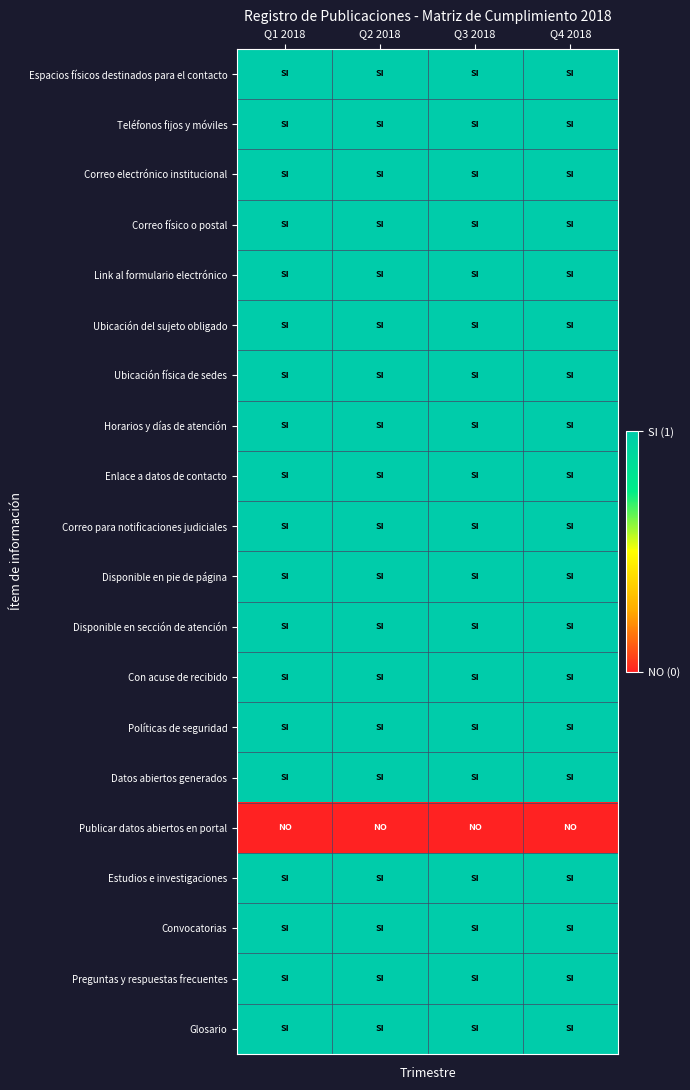

Reading right to left, transcribe all the data shown in this chart.

Espacios físicos destinados para el contacto: Q4 2018=1	Q3 2018=1	Q2 2018=1	Q1 2018=1
Teléfonos fijos y móviles: Q4 2018=1	Q3 2018=1	Q2 2018=1	Q1 2018=1
Correo electrónico institucional: Q4 2018=1	Q3 2018=1	Q2 2018=1	Q1 2018=1
Correo físico o postal: Q4 2018=1	Q3 2018=1	Q2 2018=1	Q1 2018=1
Link al formulario electrónico: Q4 2018=1	Q3 2018=1	Q2 2018=1	Q1 2018=1
Ubicación del sujeto obligado: Q4 2018=1	Q3 2018=1	Q2 2018=1	Q1 2018=1
Ubicación física de sedes: Q4 2018=1	Q3 2018=1	Q2 2018=1	Q1 2018=1
Horarios y días de atención: Q4 2018=1	Q3 2018=1	Q2 2018=1	Q1 2018=1
Enlace a datos de contacto: Q4 2018=1	Q3 2018=1	Q2 2018=1	Q1 2018=1
Correo para notificaciones judiciales: Q4 2018=1	Q3 2018=1	Q2 2018=1	Q1 2018=1
Disponible en pie de página: Q4 2018=1	Q3 2018=1	Q2 2018=1	Q1 2018=1
Disponible en sección de atención: Q4 2018=1	Q3 2018=1	Q2 2018=1	Q1 2018=1
Con acuse de recibido: Q4 2018=1	Q3 2018=1	Q2 2018=1	Q1 2018=1
Políticas de seguridad: Q4 2018=1	Q3 2018=1	Q2 2018=1	Q1 2018=1
Datos abiertos generados: Q4 2018=1	Q3 2018=1	Q2 2018=1	Q1 2018=1
Publicar datos abiertos en portal: Q4 2018=0	Q3 2018=0	Q2 2018=0	Q1 2018=0
Estudios e investigaciones: Q4 2018=1	Q3 2018=1	Q2 2018=1	Q1 2018=1
Convocatorias: Q4 2018=1	Q3 2018=1	Q2 2018=1	Q1 2018=1
Preguntas y respuestas frecuentes: Q4 2018=1	Q3 2018=1	Q2 2018=1	Q1 2018=1
Glosario: Q4 2018=1	Q3 2018=1	Q2 2018=1	Q1 2018=1